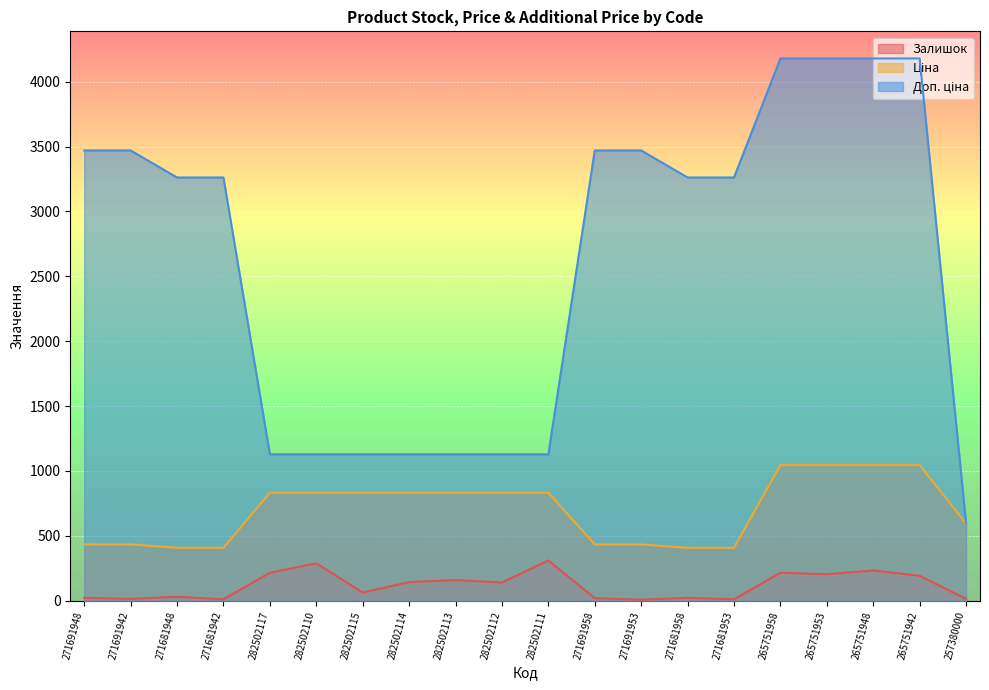

At how many categories does at least one series exceed 1585?

12